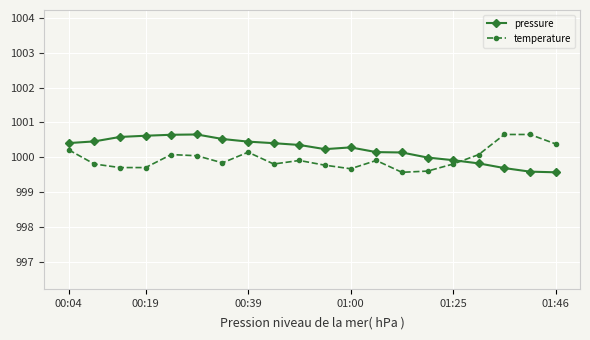

What is the greatest value displayed?

1000.7